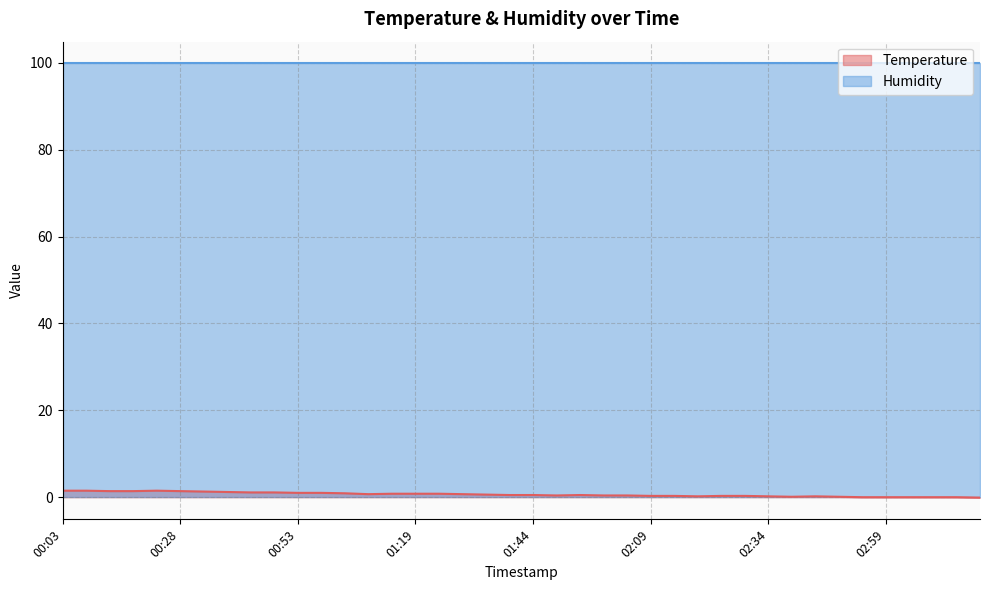

How many values are above zero?

34